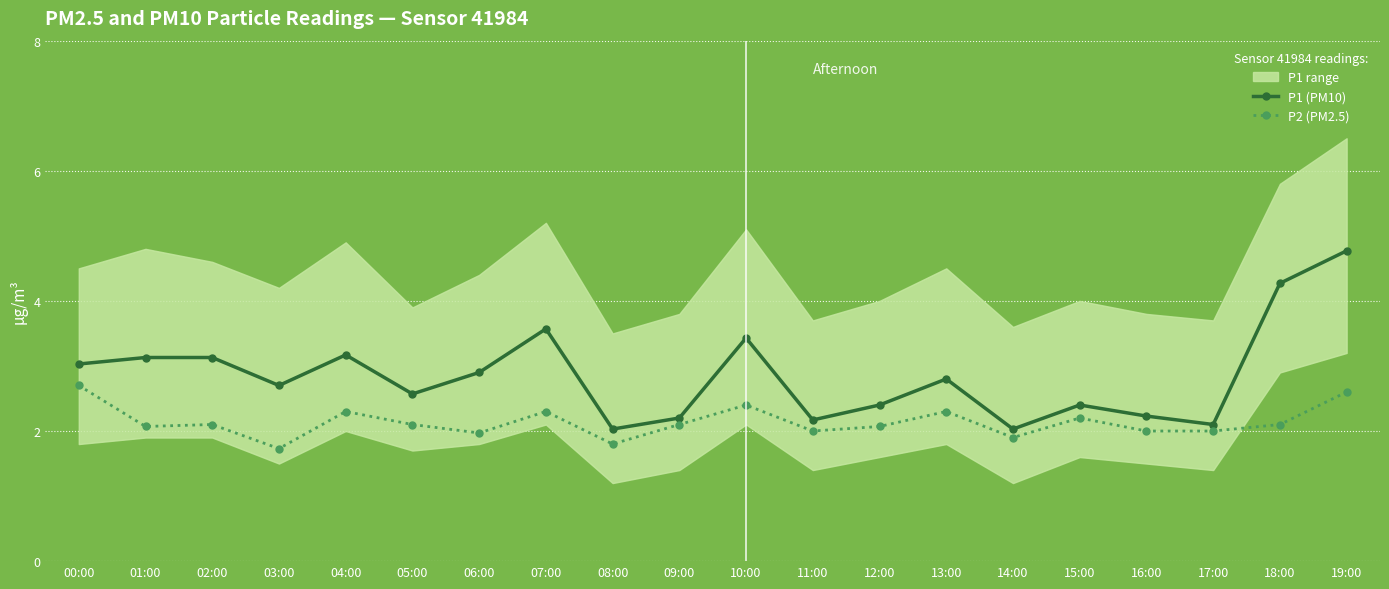

What is the difference between the maximum and minimum values in the P2 (PM2.5) series?

1.0